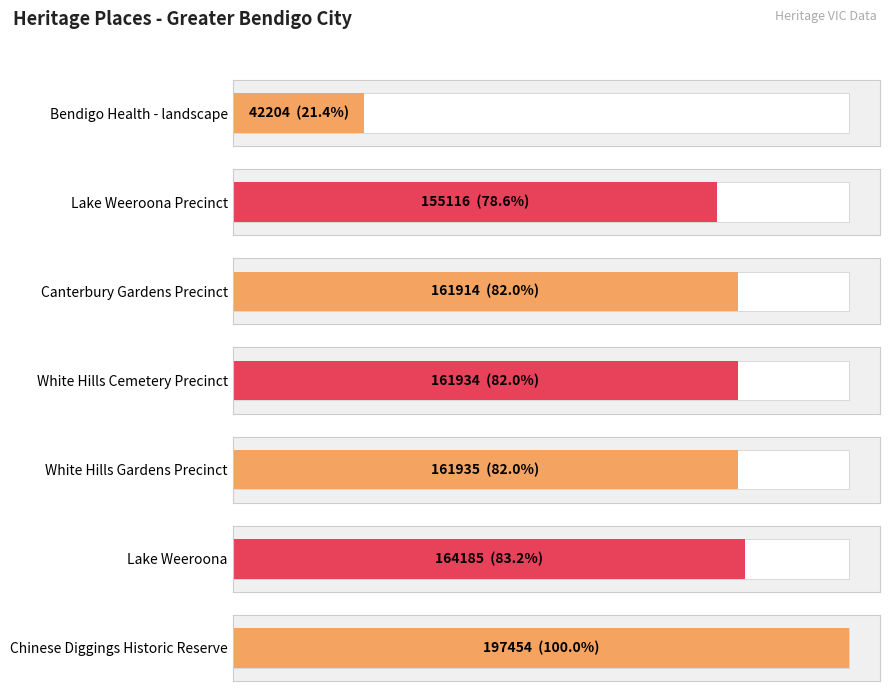

Count the number of data series in this chart.

1